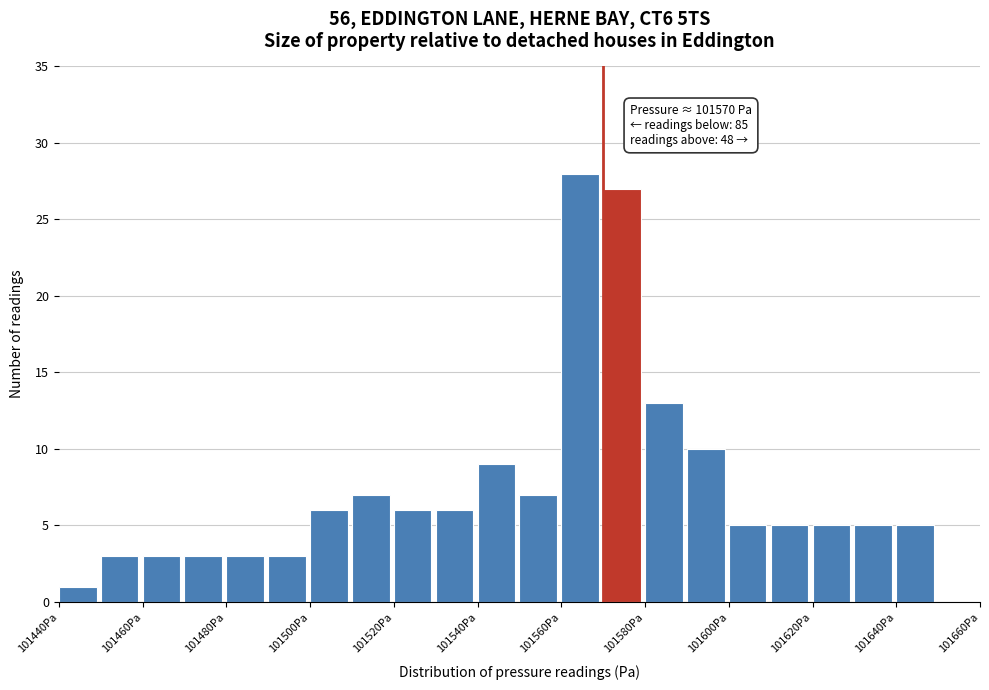

Over which range of the x-axis is the bar tallest?

101560 to 101570